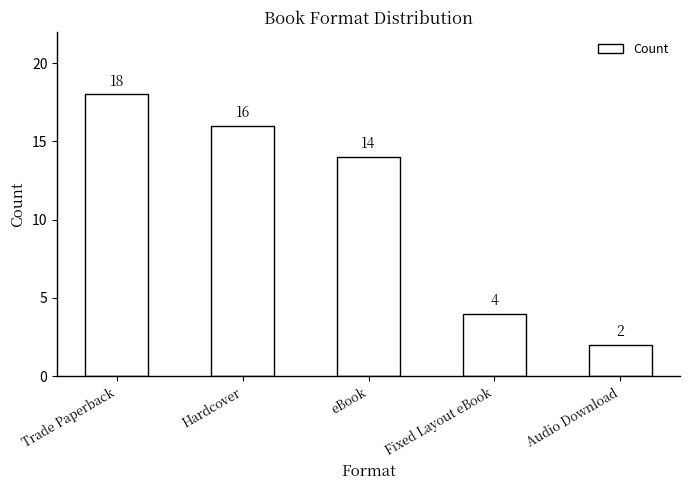

Rank the categories by value from lowest to highest.

Audio Download, Fixed Layout eBook, eBook, Hardcover, Trade Paperback